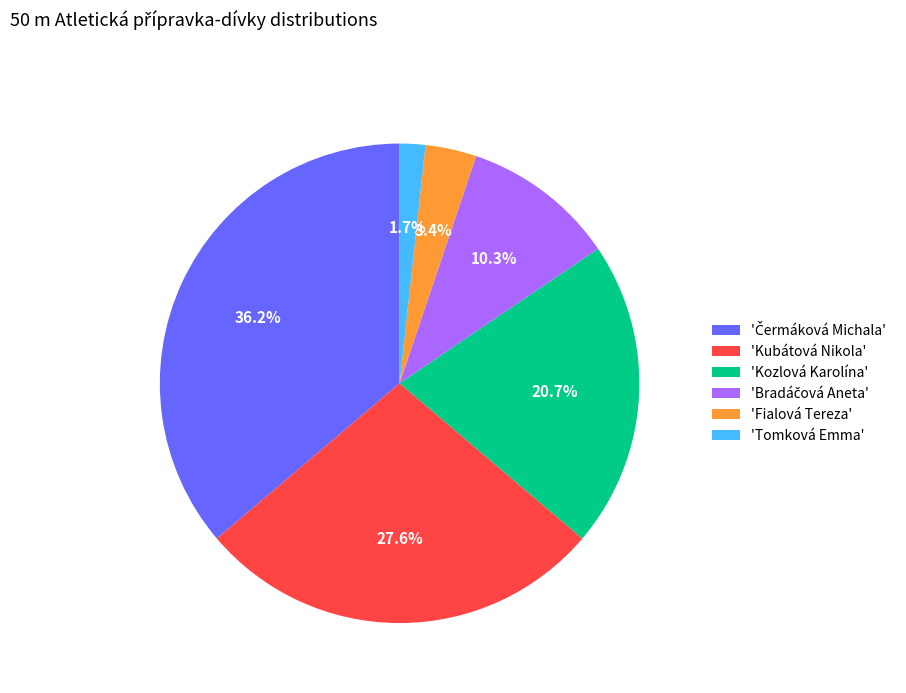

Between 'Tomková Emma' and 'Kozlová Karolína', which is larger?

'Kozlová Karolína'